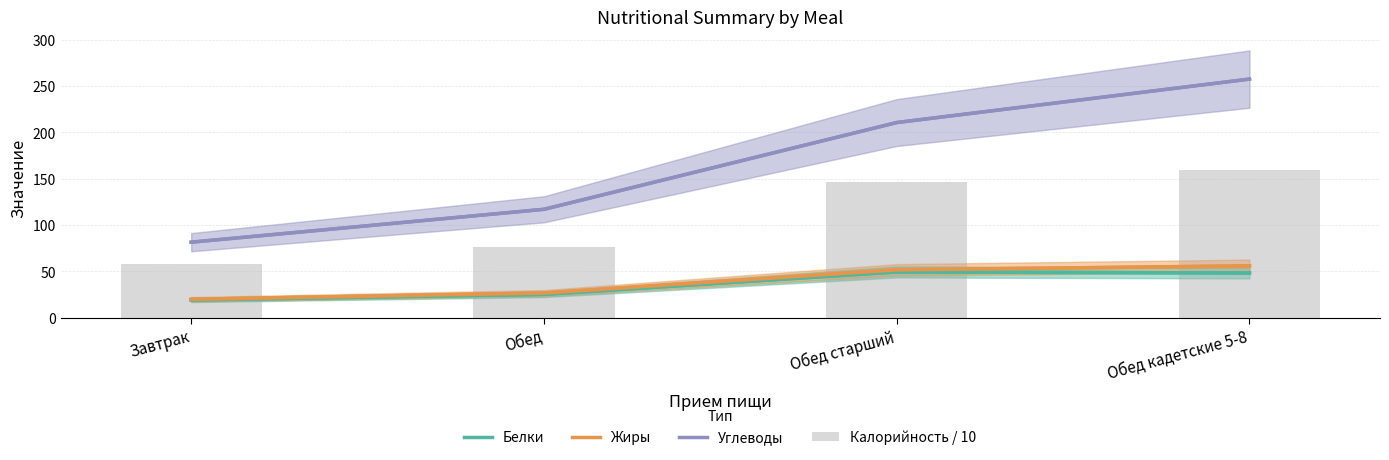

Rank the series by their maximum value, from highest to lowest.

Углеводы, Калорийность / 10, Жиры, Белки